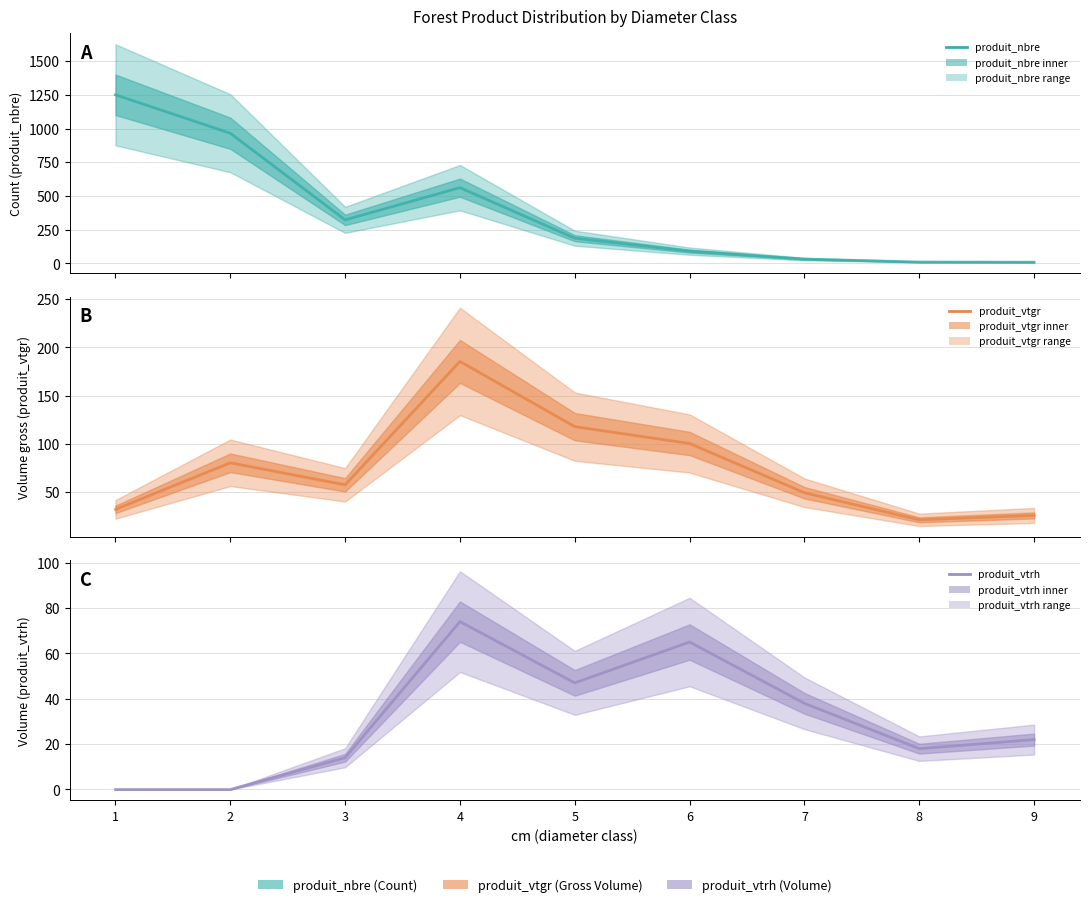

How many distinct data groups are displayed?

3